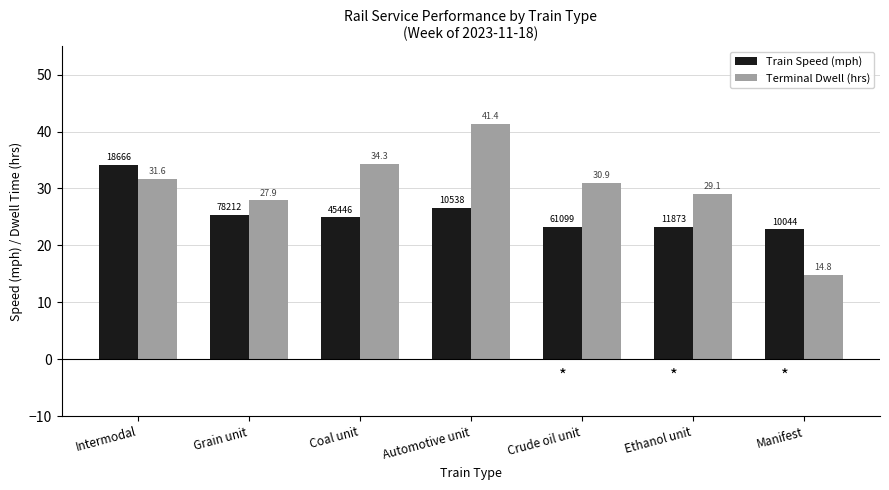

Reading right to left, transcribe all the data shown in this chart.

Train Speed (mph): 22.8	23.2	23.3	26.6	24.9	25.3	34.1
Terminal Dwell (hrs): 14.8	29.1	30.9	41.4	34.3	27.9	31.6